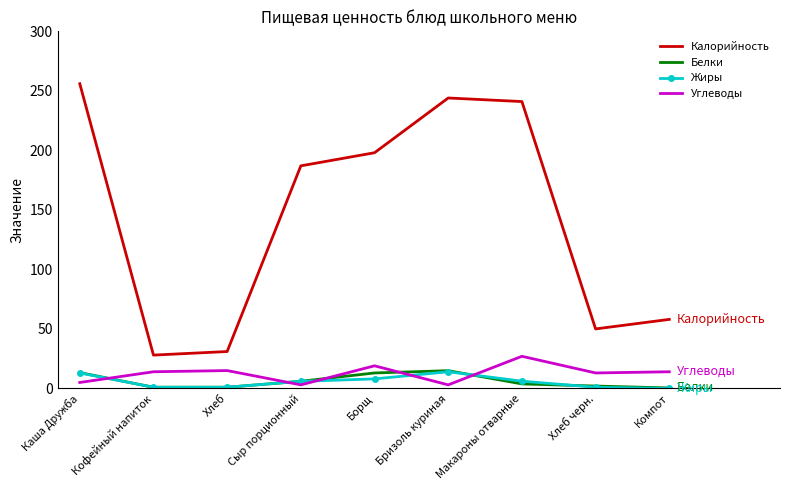

True or false: Жиры and Калорийность intersect in this chart.

False